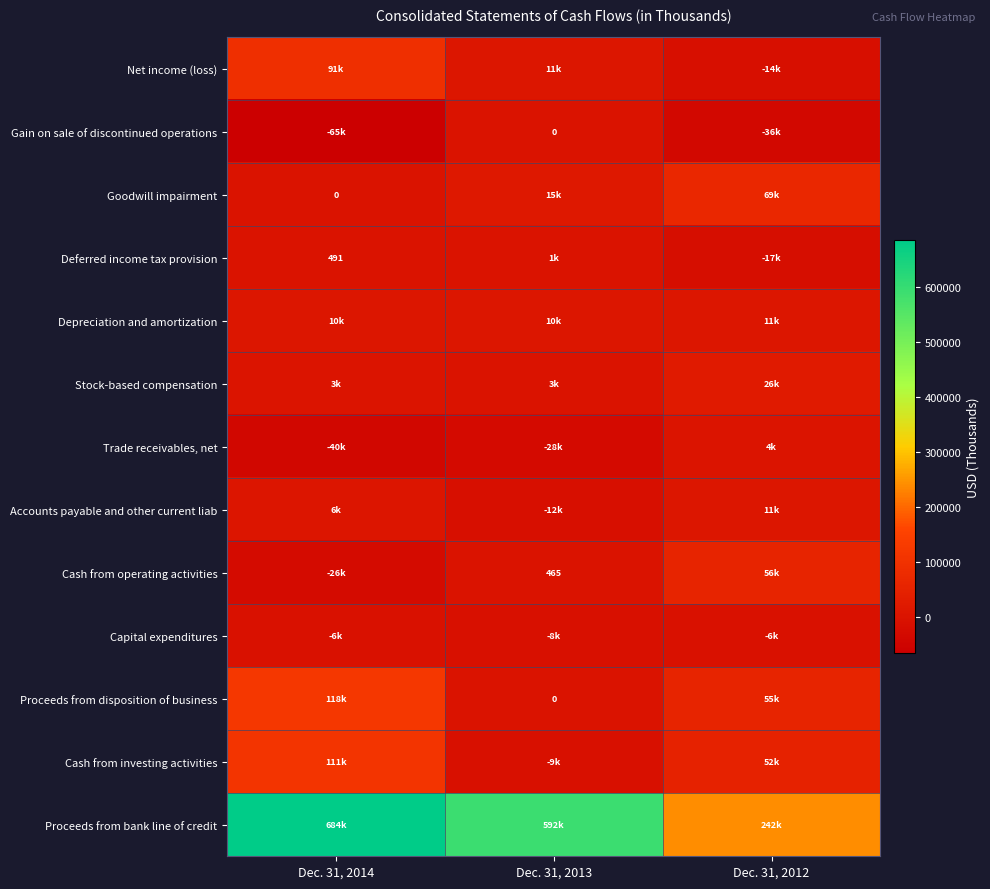

List the labels in order of Proceeds from disposition of business value, smallest first.

Dec. 31, 2013, Dec. 31, 2012, Dec. 31, 2014